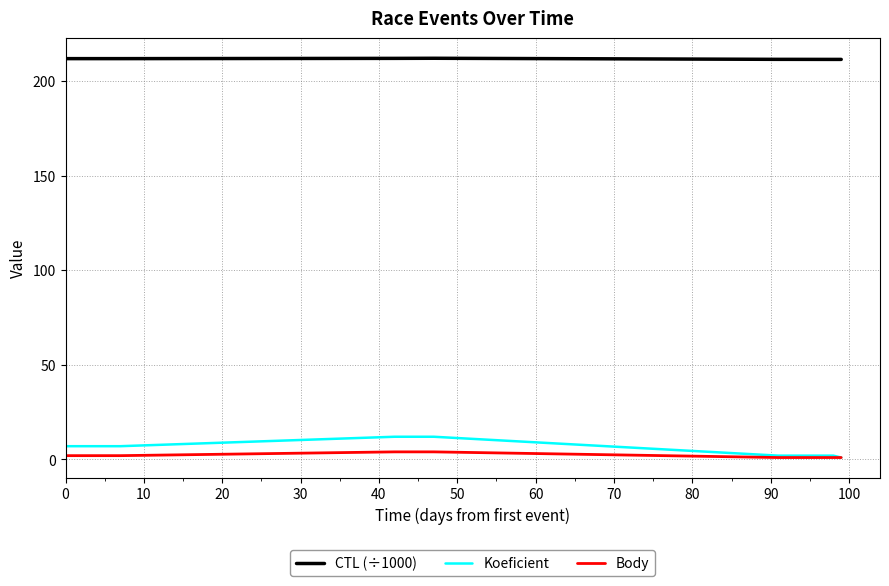

True or false: CTL (÷1000) and Koeficient intersect in this chart.

False